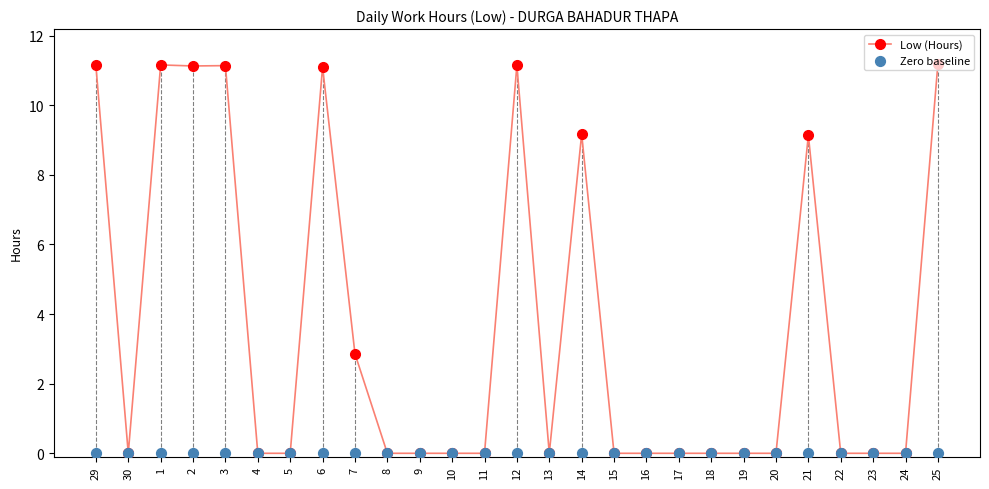

Which series reaches the maximum Y coordinate?

Low (Hours)